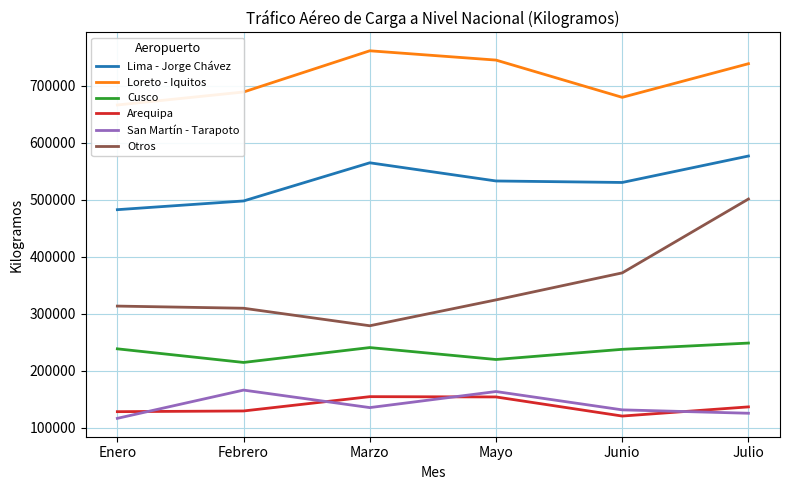

True or false: Loreto - Iquitos and Cusco cross at least once.

False